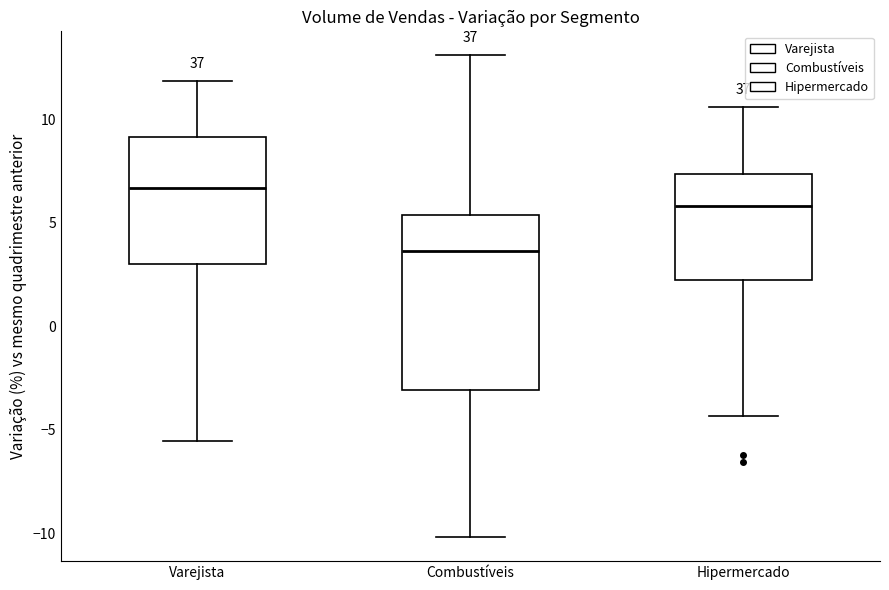

Reading left to right, read every box against the y-axis: the position of its median line, the range the box covers, and the ends of its whiskers. The values are not printed on the chart, so give them approximately, as read against the axis.

Varejista: median 6.5, box 3.0 to 9.0, whiskers -5.5 to 12.0
Combustíveis: median 3.5, box -3.0 to 5.5, whiskers -10.0 to 13.0
Hipermercado: median 6.0, box 2.5 to 7.5, whiskers -4.5 to 10.5